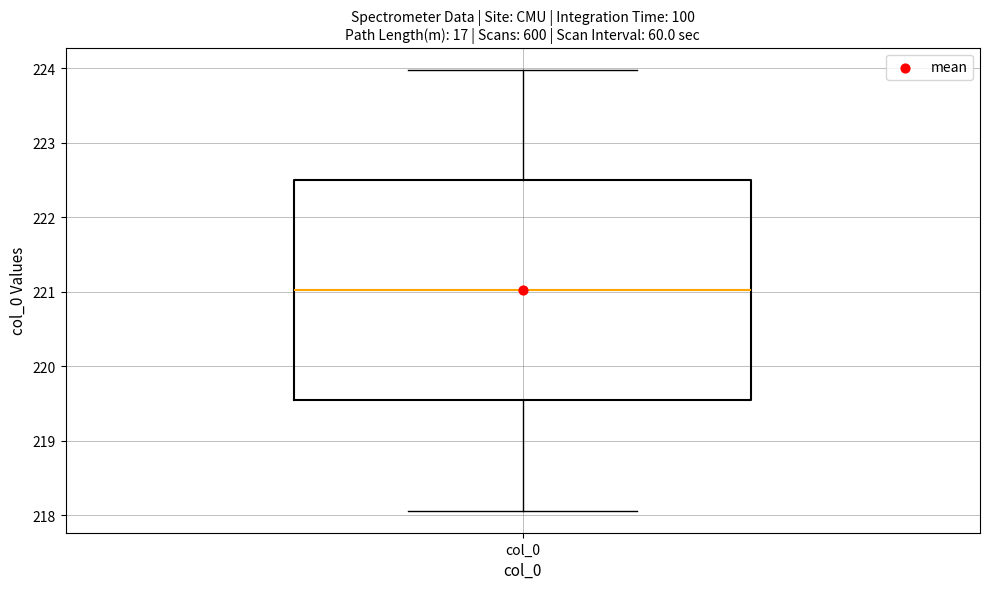

Transcribe this box plot: give where the median line is, the range the box spans, and where the two whiskers end, as read against the y-axis. The values are not printed on the chart, so give them approximately, as read against the axis.

median 221.0, box 219.5 to 222.5, whiskers 218.1 to 224.0